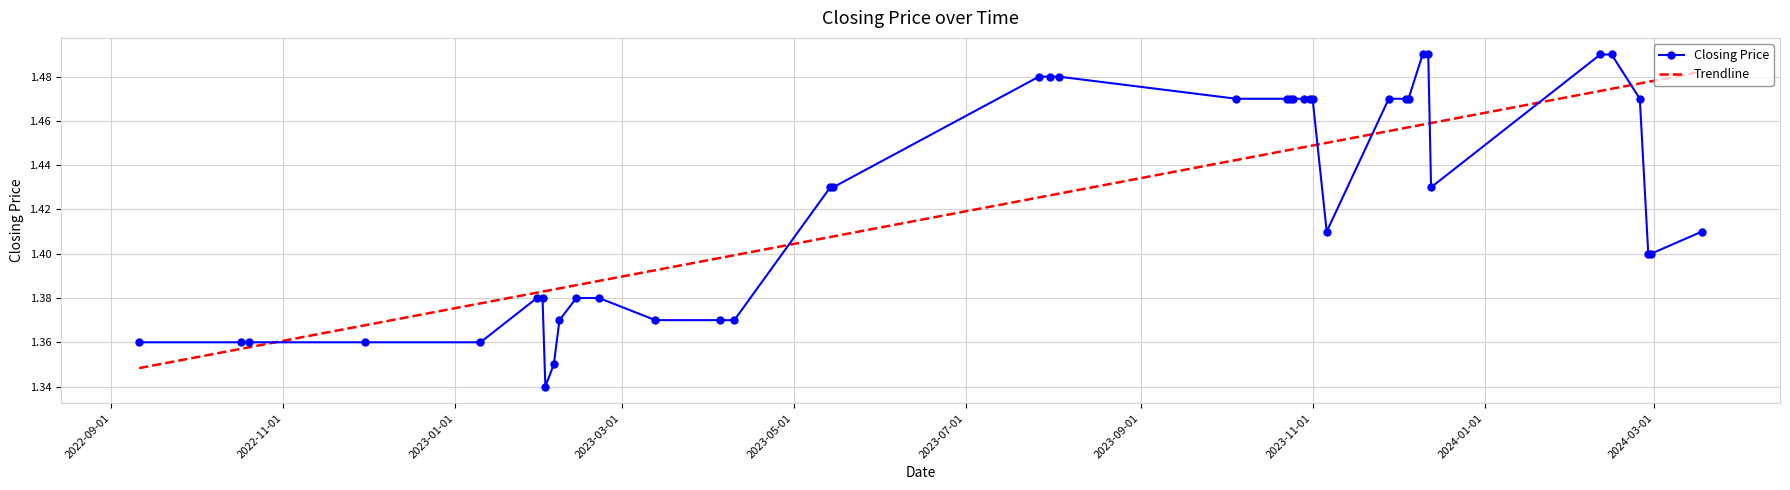

Rank the series by their maximum value, from lowest to highest.

Trendline, Closing Price